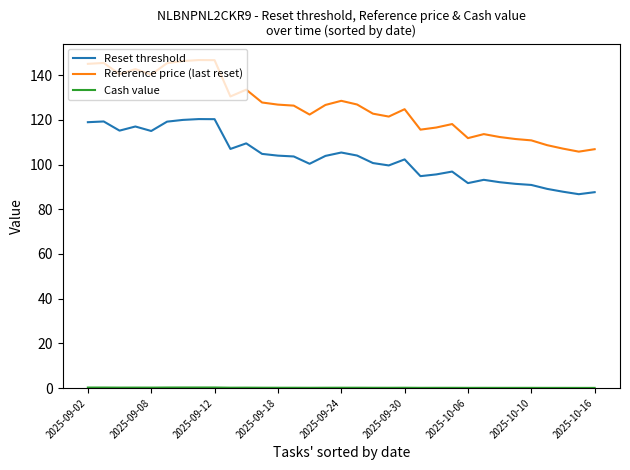

What are all the series names shown in the legend?

Reset threshold, Reference price (last reset), Cash value